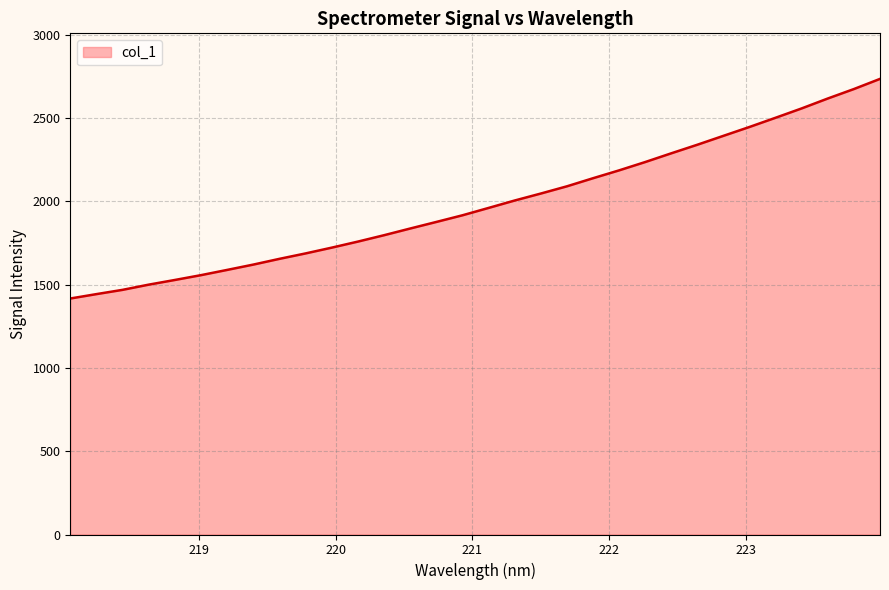

What is the difference between the maximum and minimum values?

1318.4